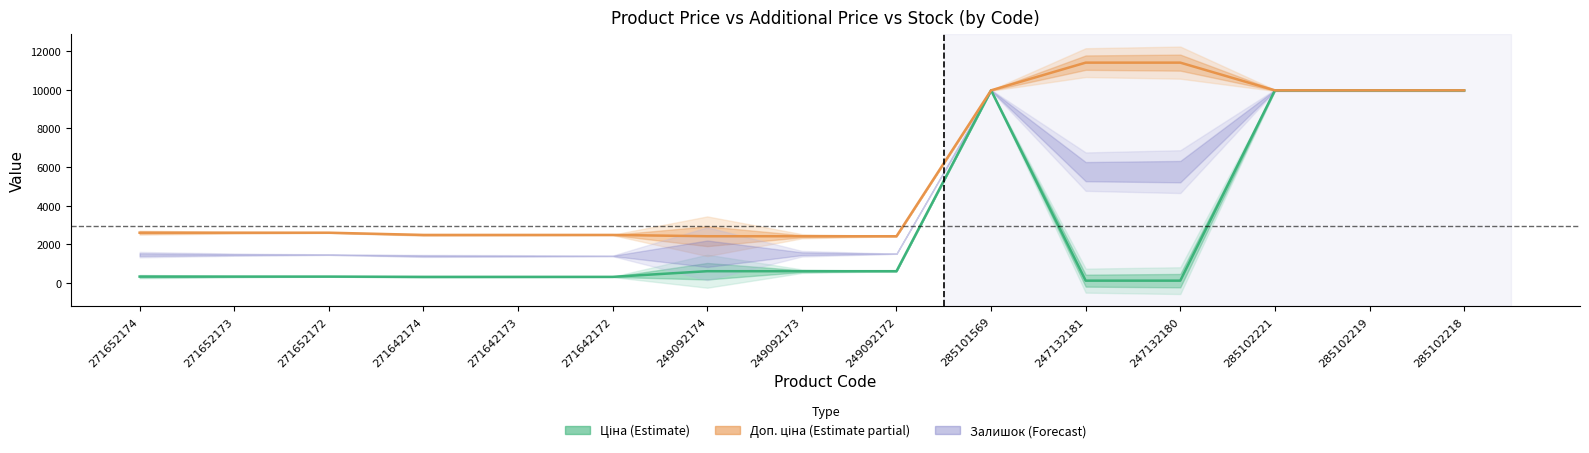

Which label corresponds to the largest value in the chart?

247132181